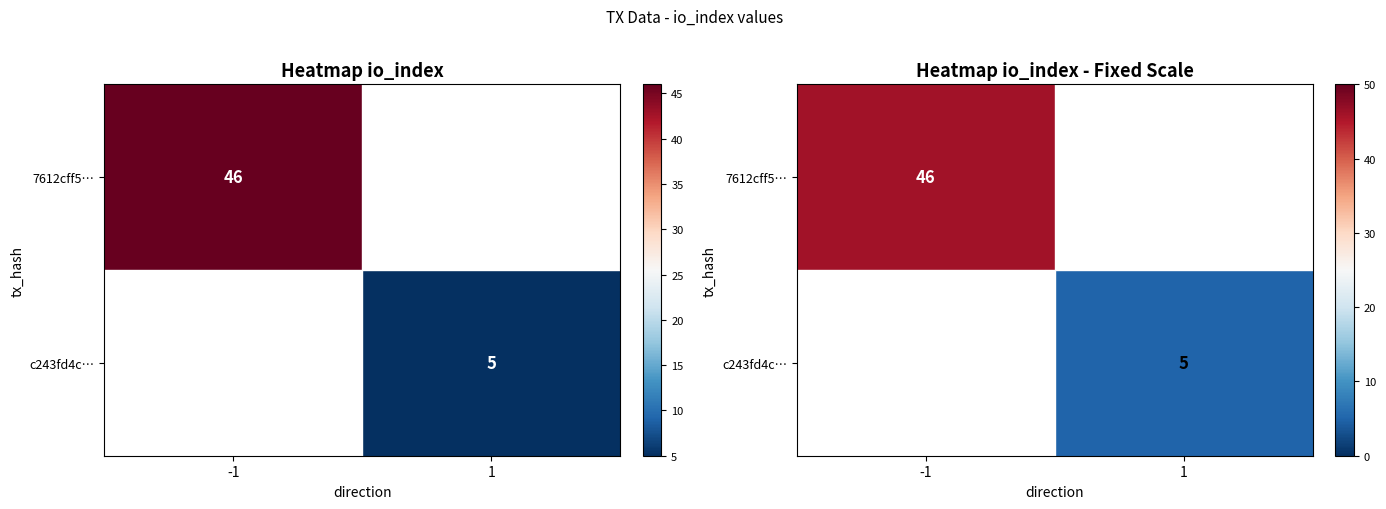

The value of 7612cff5… at -1 is 26.5. True or false?

False